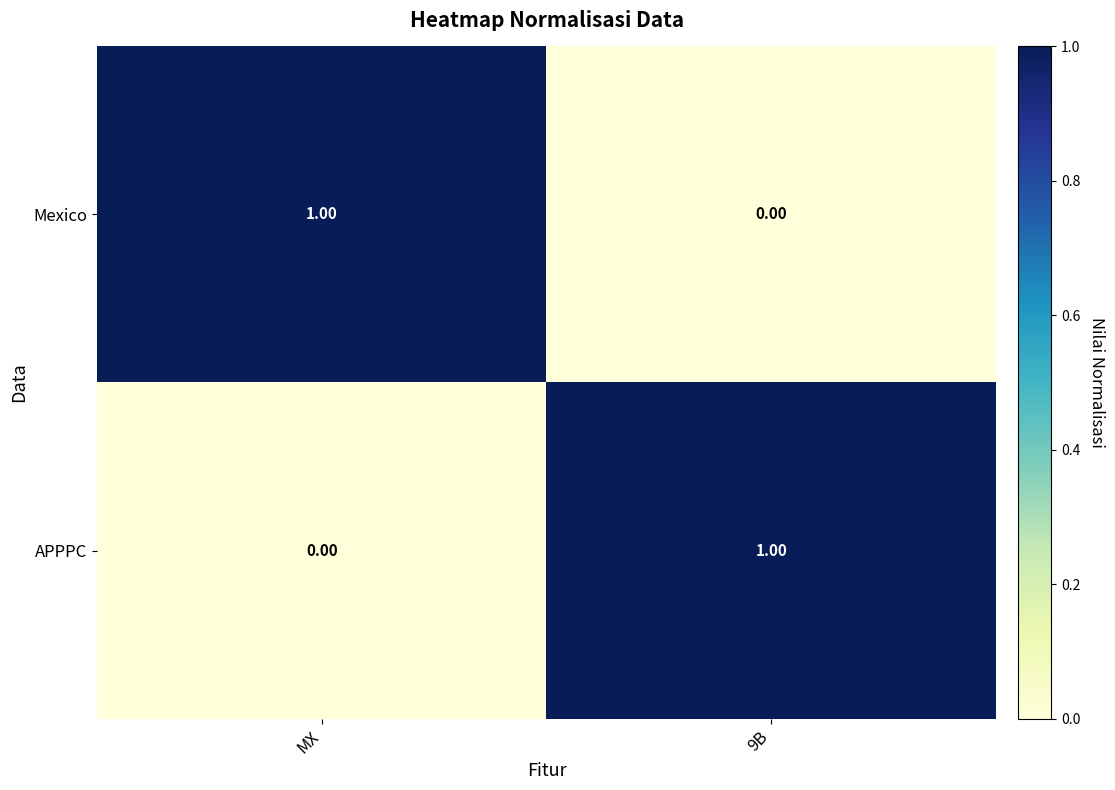

What is the spread (max minus min) of values at 9B?

1